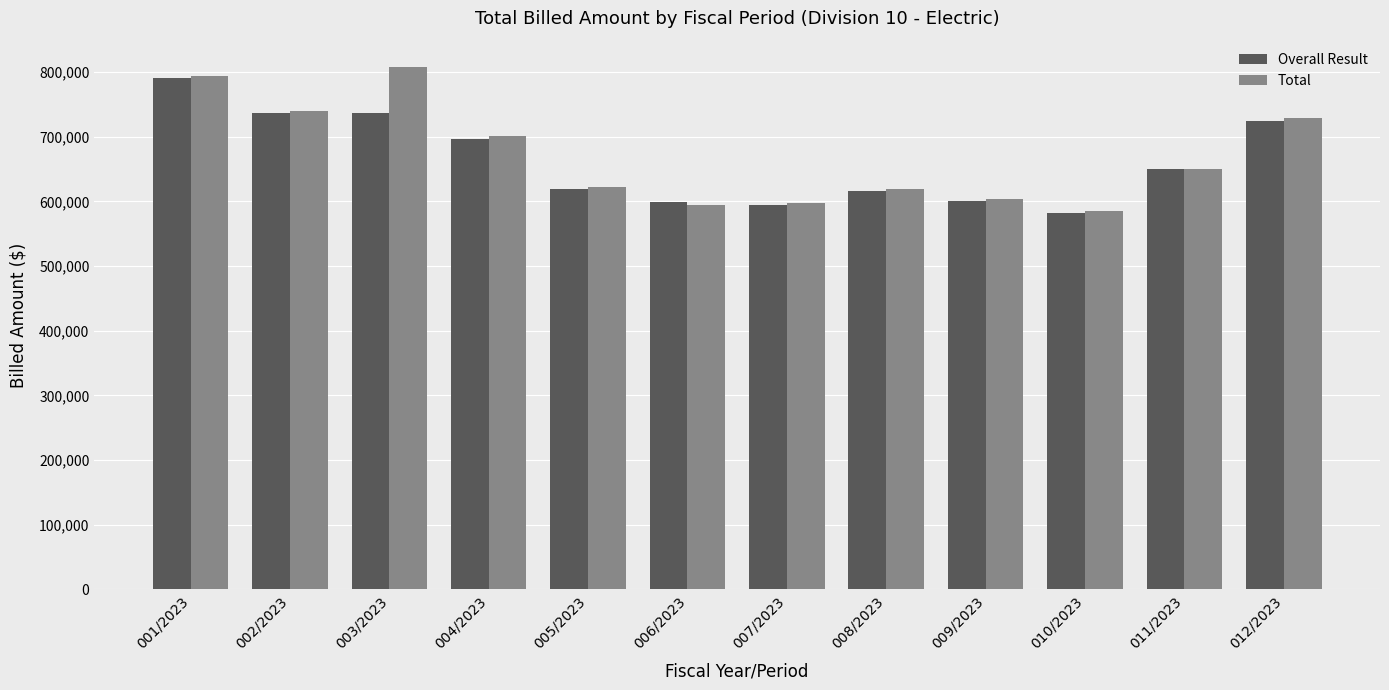

Read the Overall Result value at 003/2023.

737230.0